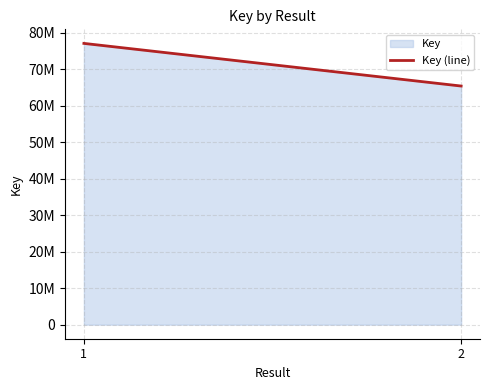

At which label is the value closest to 71218250?

1